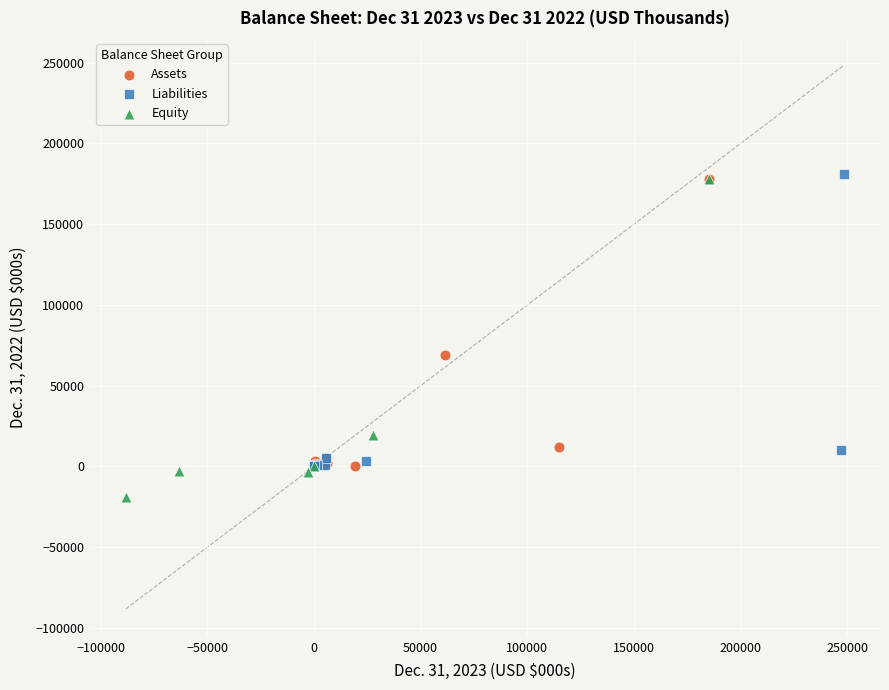

Which series has the largest Y range (max minus min)?

Equity